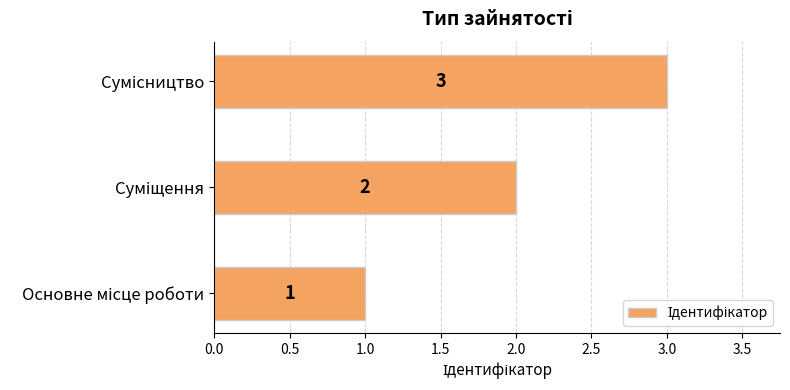

Count the values in the range 1 to 3.

3